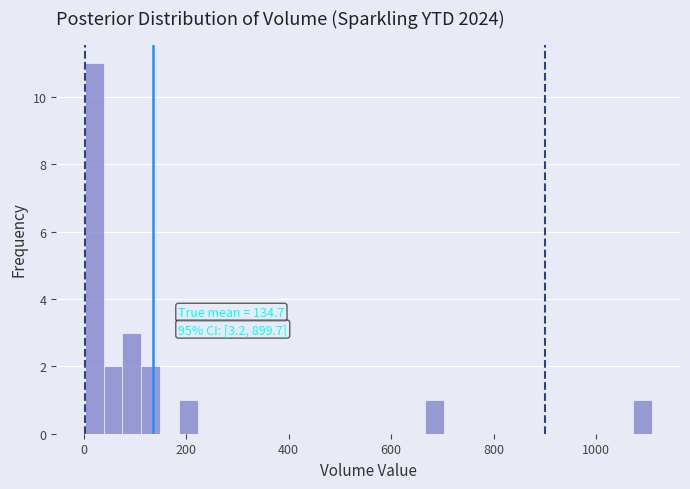

Around what value on the x-axis is the tallest bar? Give the approximate position of its centre, as read against the axis.

20